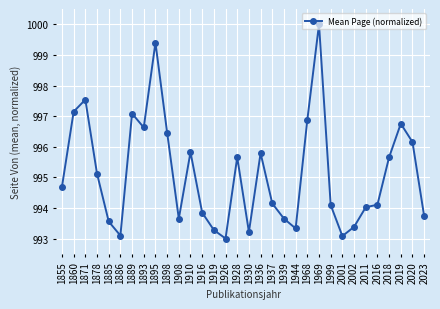

Where is the first local maximum?

1871